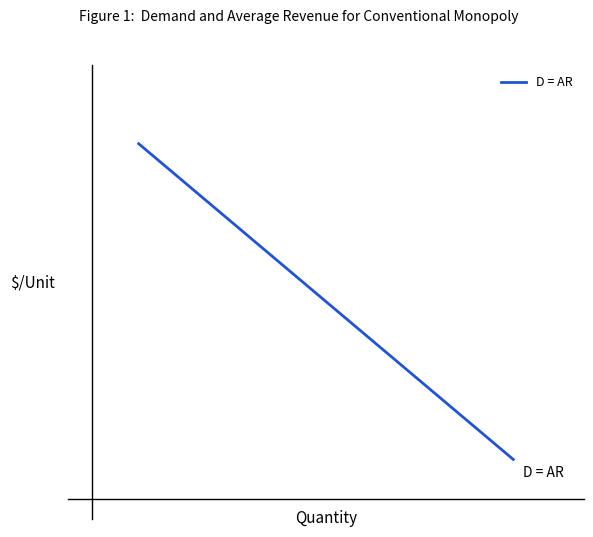

What is the difference between the maximum and minimum values?

8